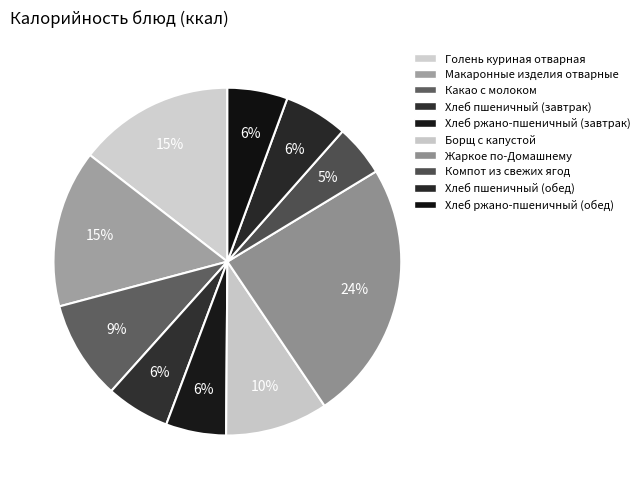

Which category has the smallest portion of the pie?

Компот из свежих ягод